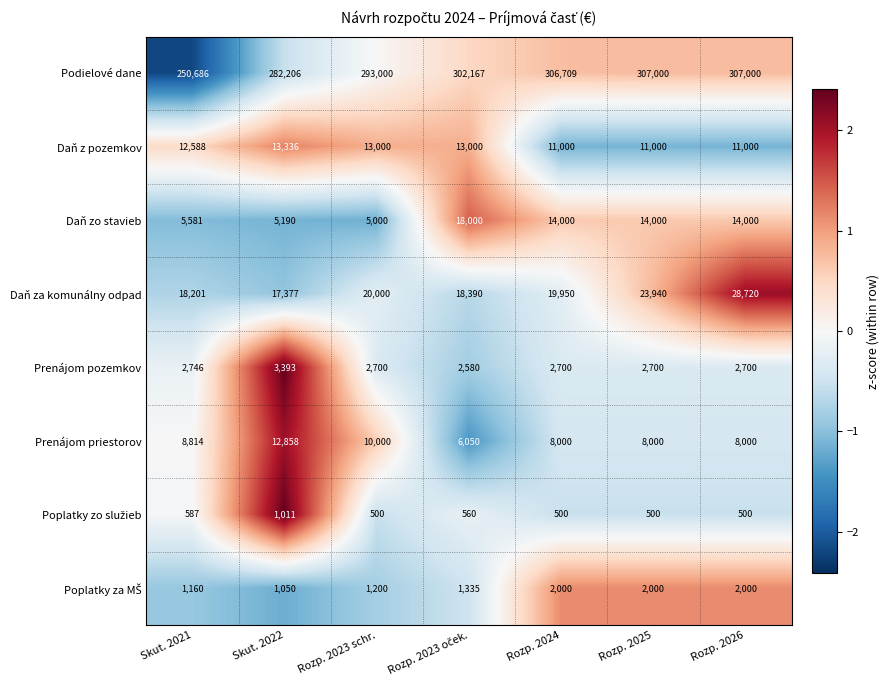

What is the average value of the Daň z pozemkov series?

12132